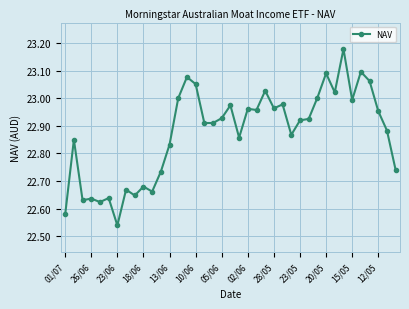

True or false: the data has more than 2 interior local peaks.

True